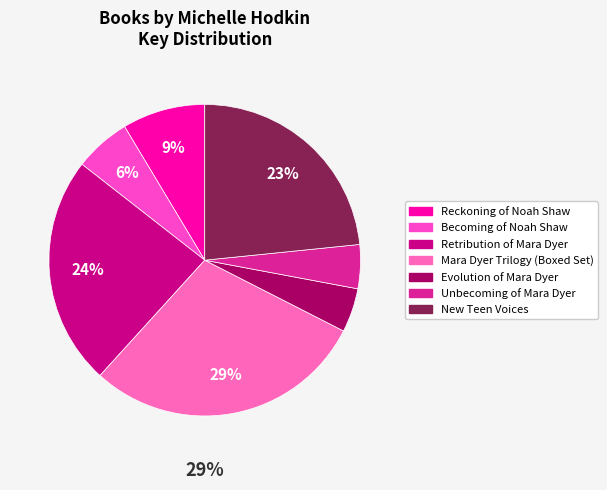

True or false: Unbecoming of Mara Dyer accounts for 1% of the total.

False